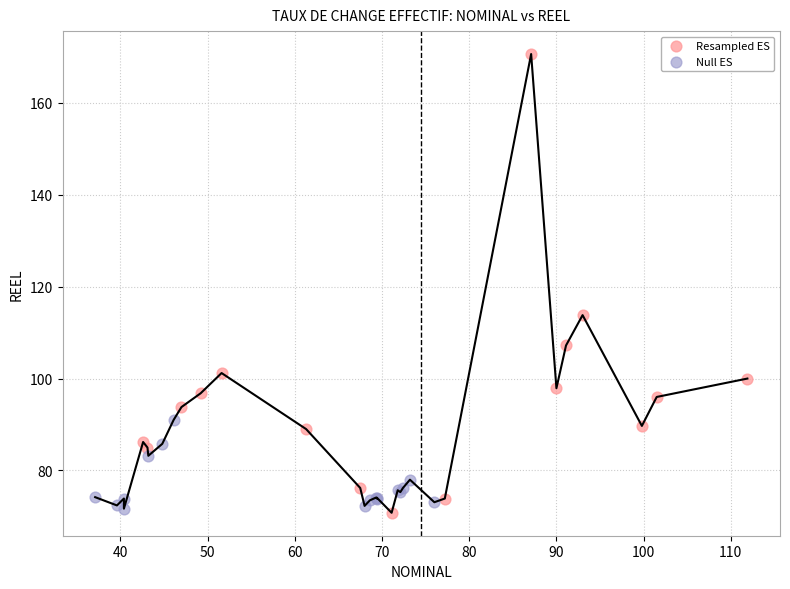

Which series reaches the minimum Y coordinate?

Resampled ES